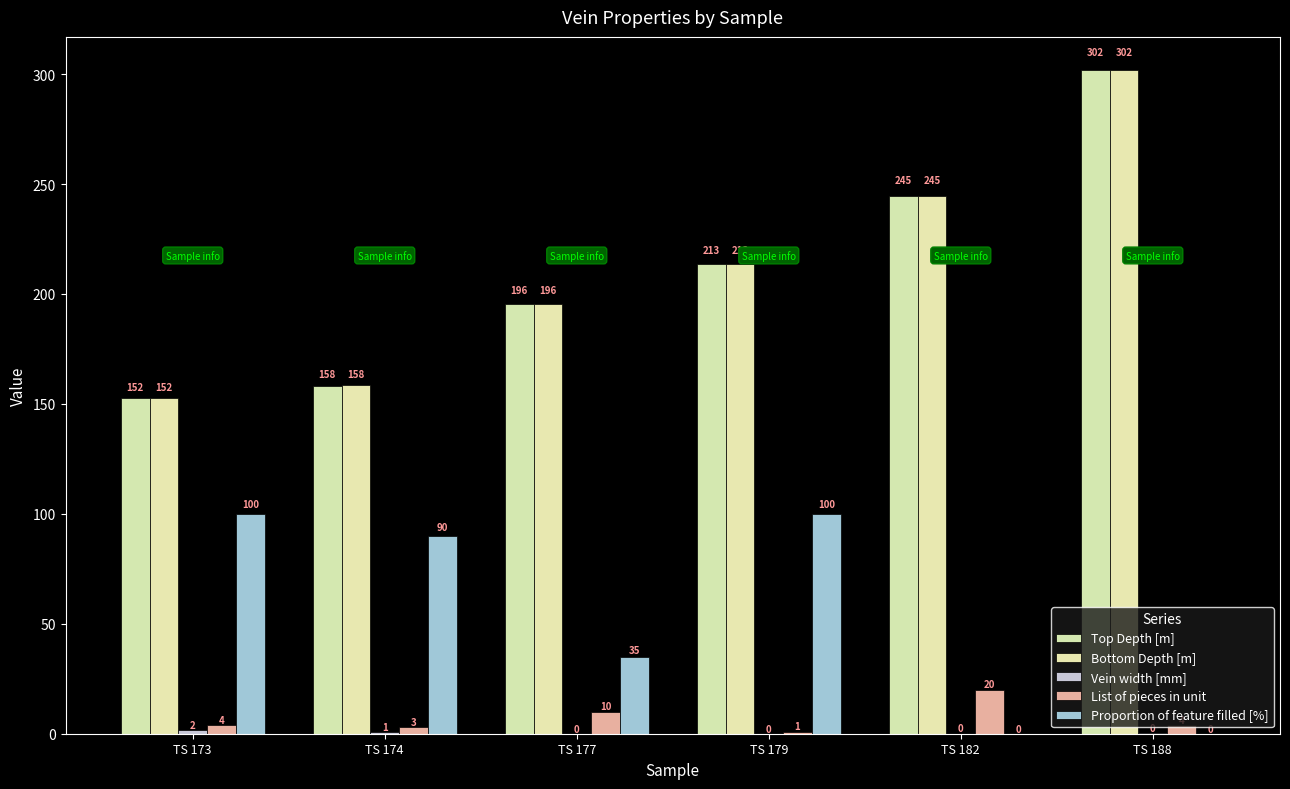

How many groups of bars are there?

6